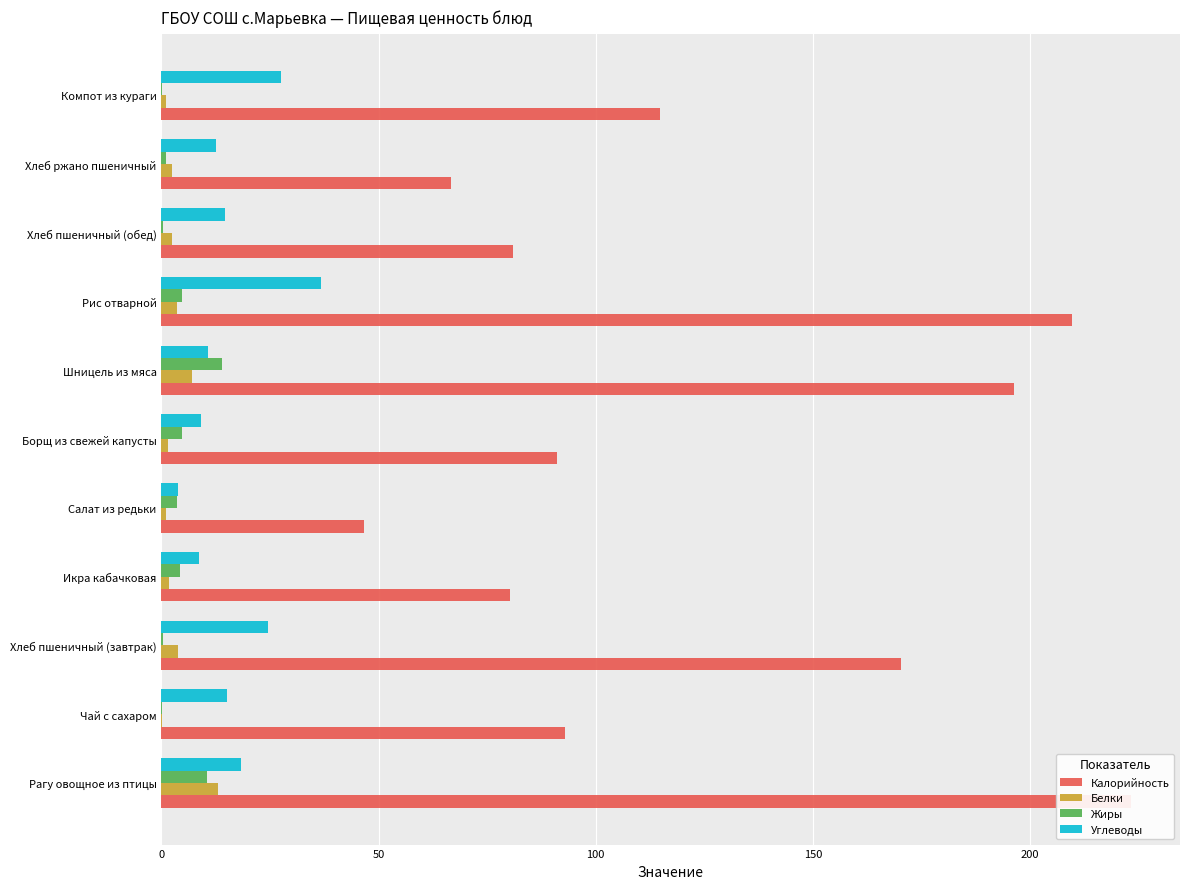

How many bars are there in total?

44